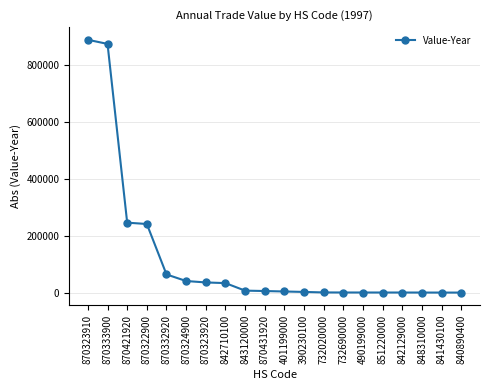

Is it true that the value at 870333900 is 1457599?

False